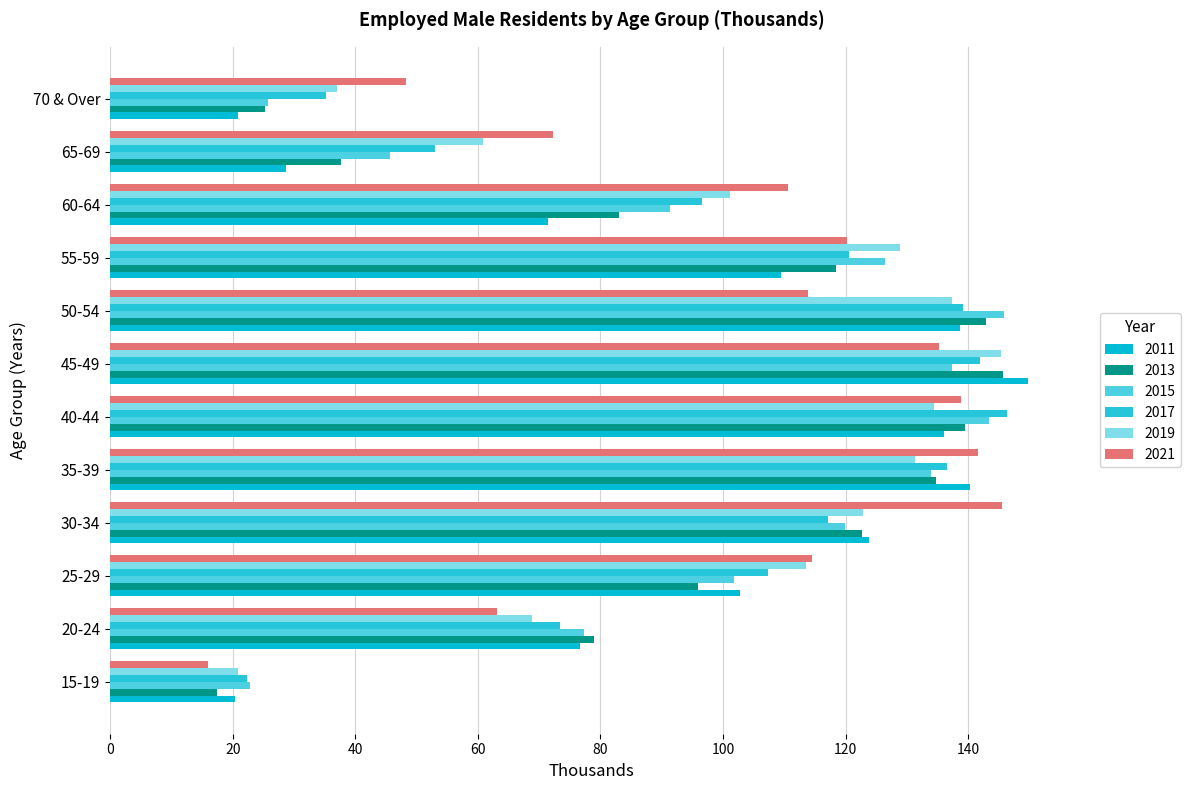

True or false: 2017 has a value of 51.3 at 55-59.

False